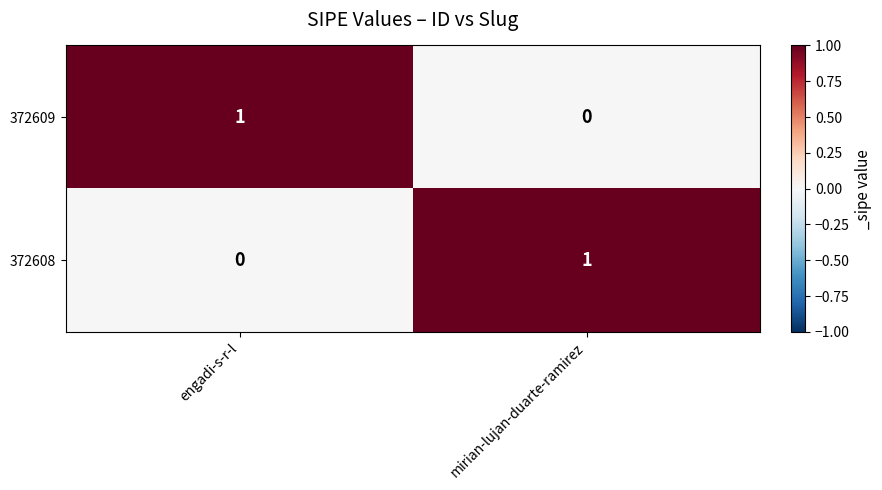

At engadi-s-r-l, list the series in order from smallest to largest.

372608, 372609